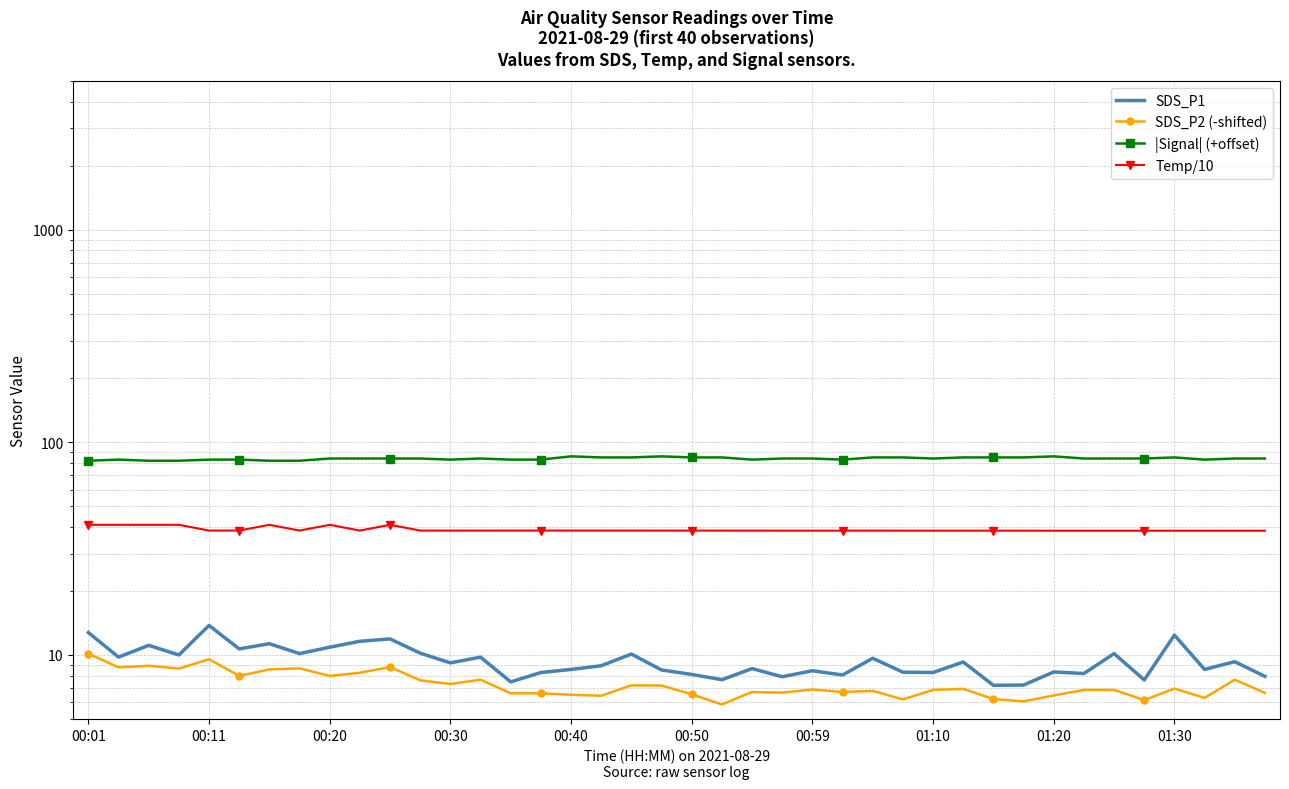

True or false: |Signal| (+offset) and Temp/10 cross at least once.

False